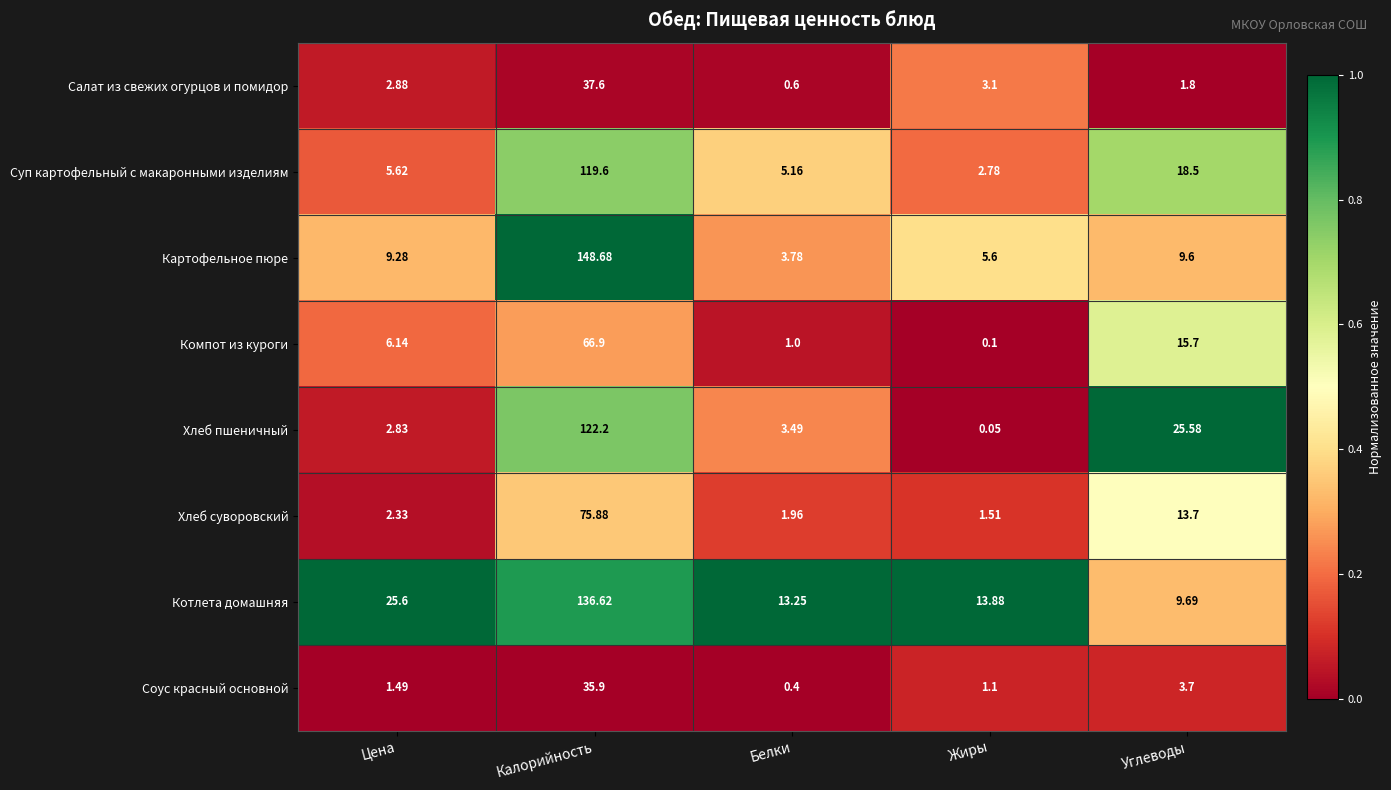

Which category has the highest value across all series?

Калорийность